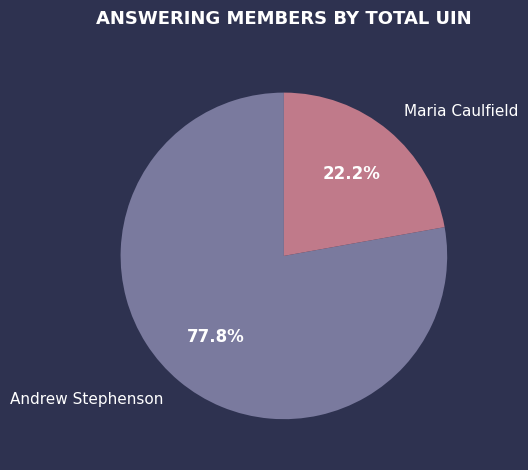

To the nearest percent, what is the difference between the largest and smallest slice percentages?

56%